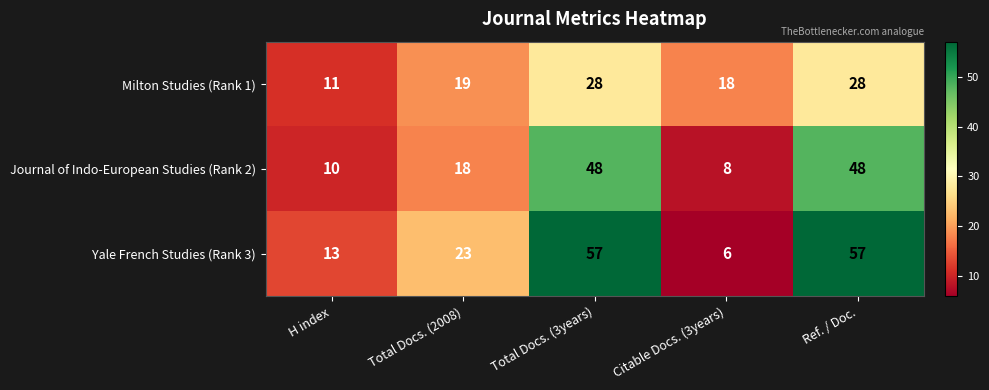

Count the Yale French Studies (Rank 3) values in the range 13 to 57.

4